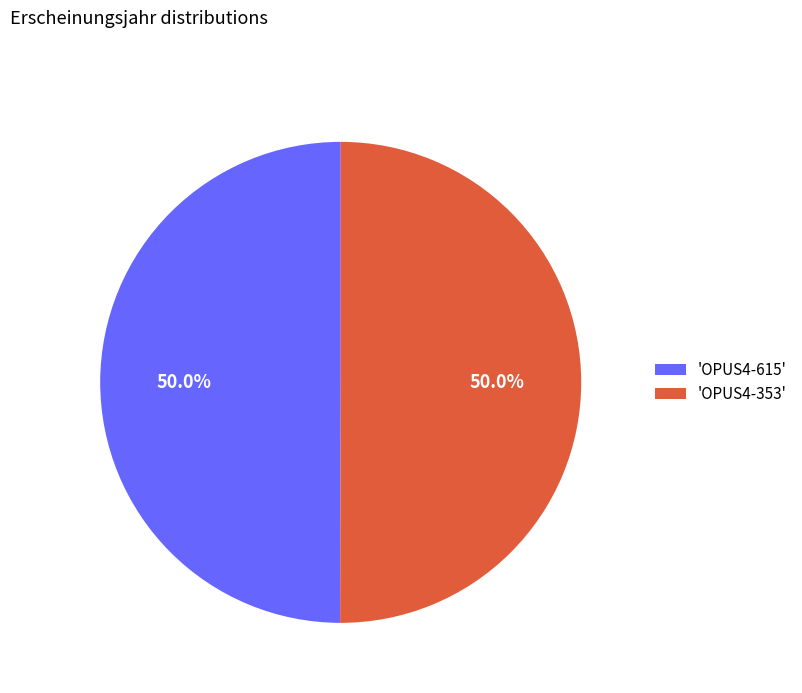

What is the ratio of the value at 'OPUS4-615' to the value at 'OPUS4-353'?

1.0